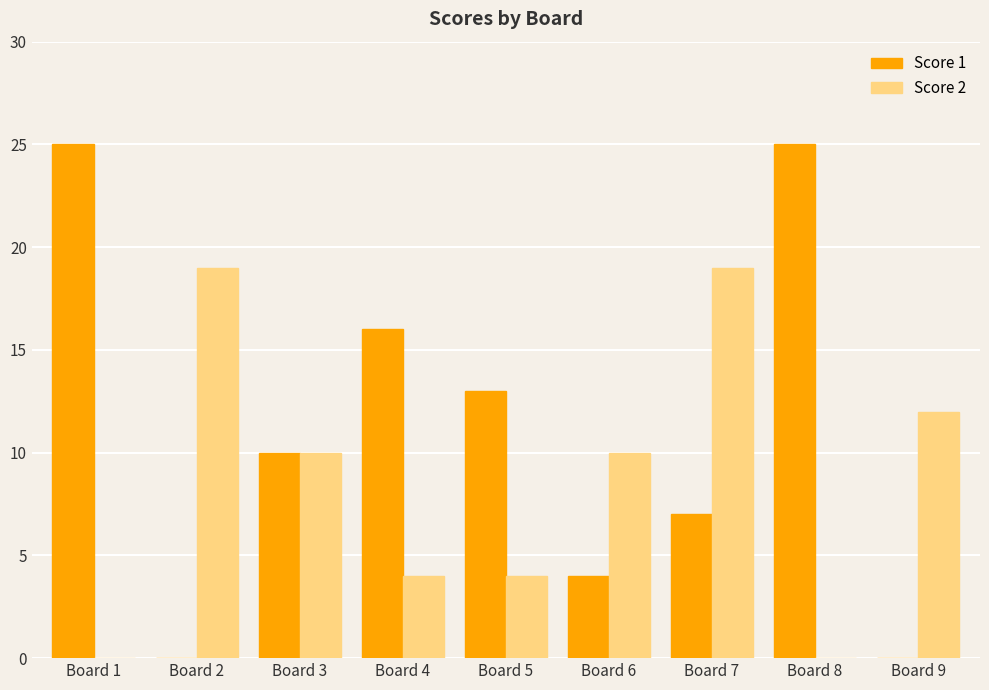

Reading left to right, transcribe all the data shown in this chart.

Score 1: Board 1=25	Board 2=0	Board 3=10	Board 4=16	Board 5=13	Board 6=4	Board 7=7	Board 8=25	Board 9=0
Score 2: Board 1=0	Board 2=19	Board 3=10	Board 4=4	Board 5=4	Board 6=10	Board 7=19	Board 8=0	Board 9=12